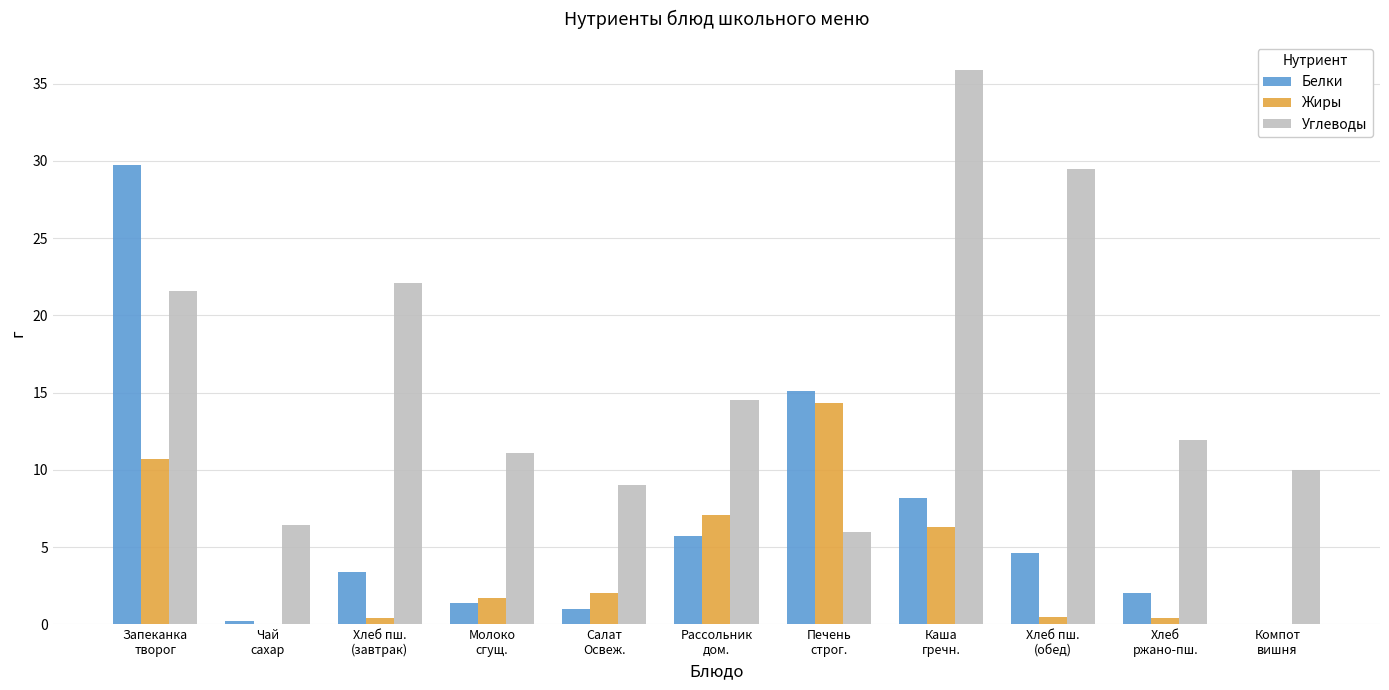

What is the maximum value shown in the chart?

35.9